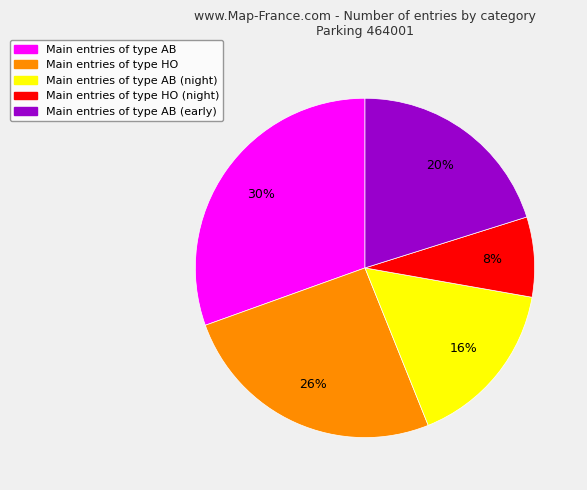

To the nearest percent, what is the average slice percentage?

20%